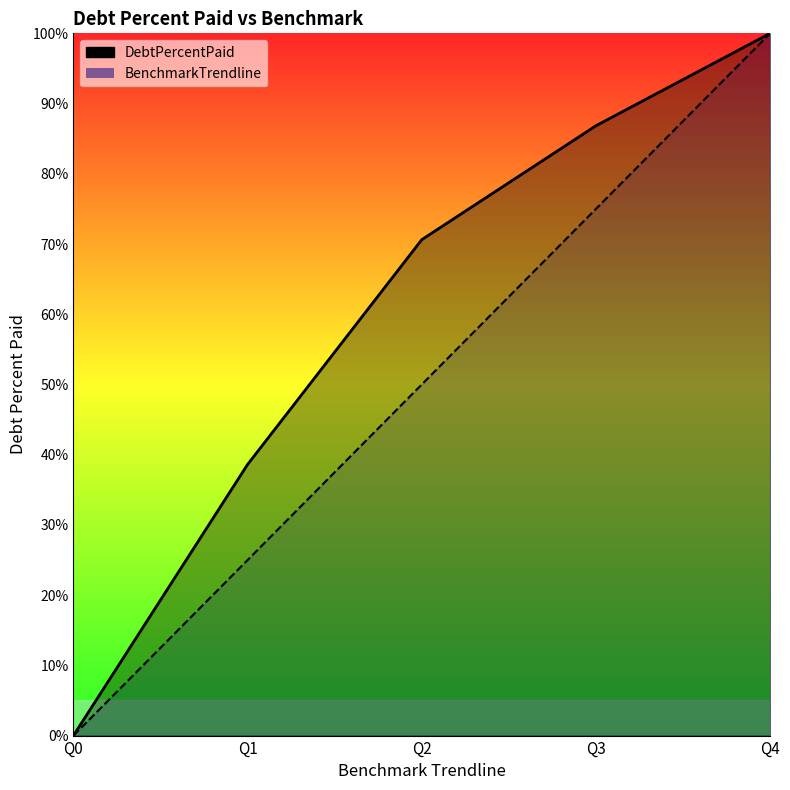

Is it true that DebtPercentPaid equals -47.5 at Q0?

False